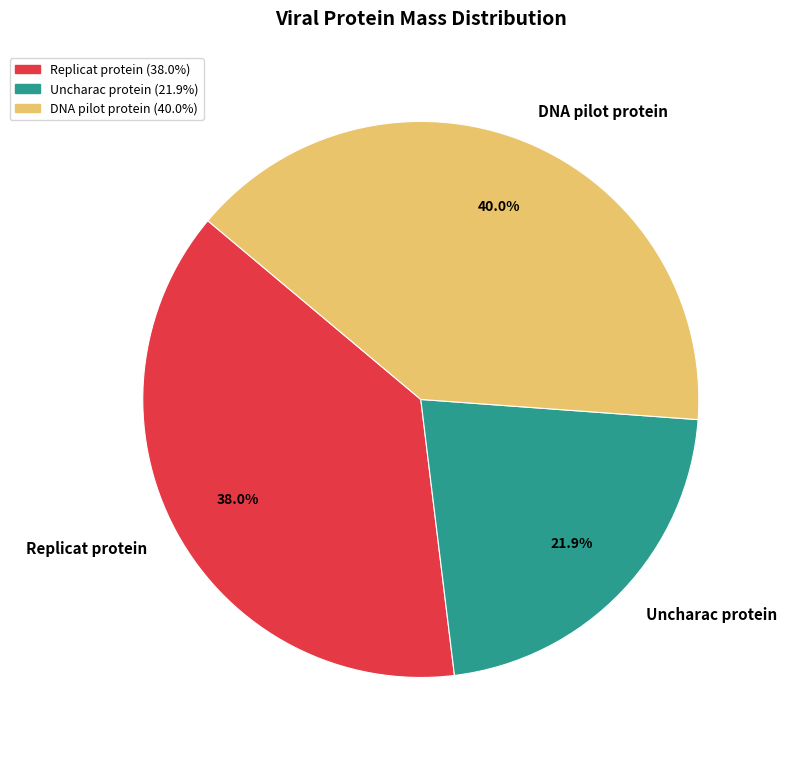

Does DNA pilot protein account for over 50% of the chart?

No